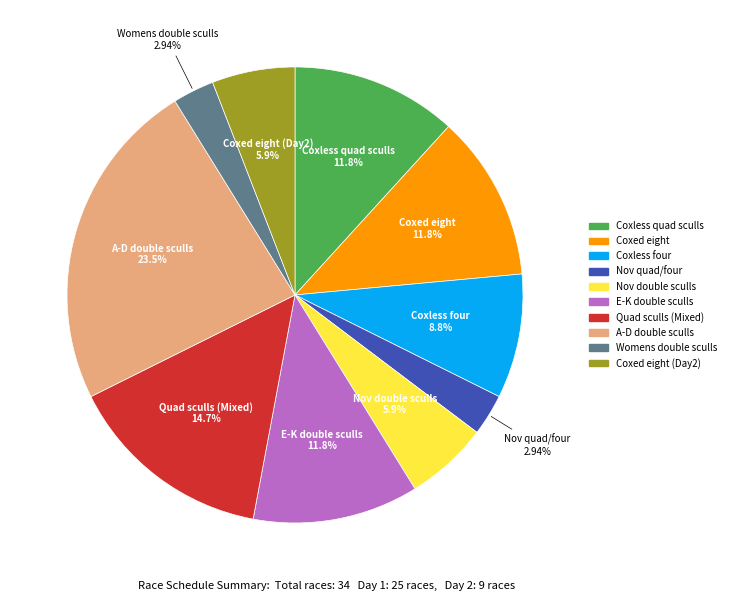

Does any single category account for the majority?

No